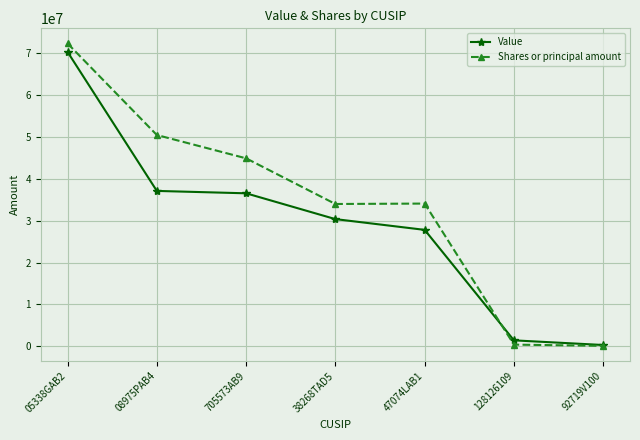

True or false: Value has more than 1 points higher than both neighbors.

False